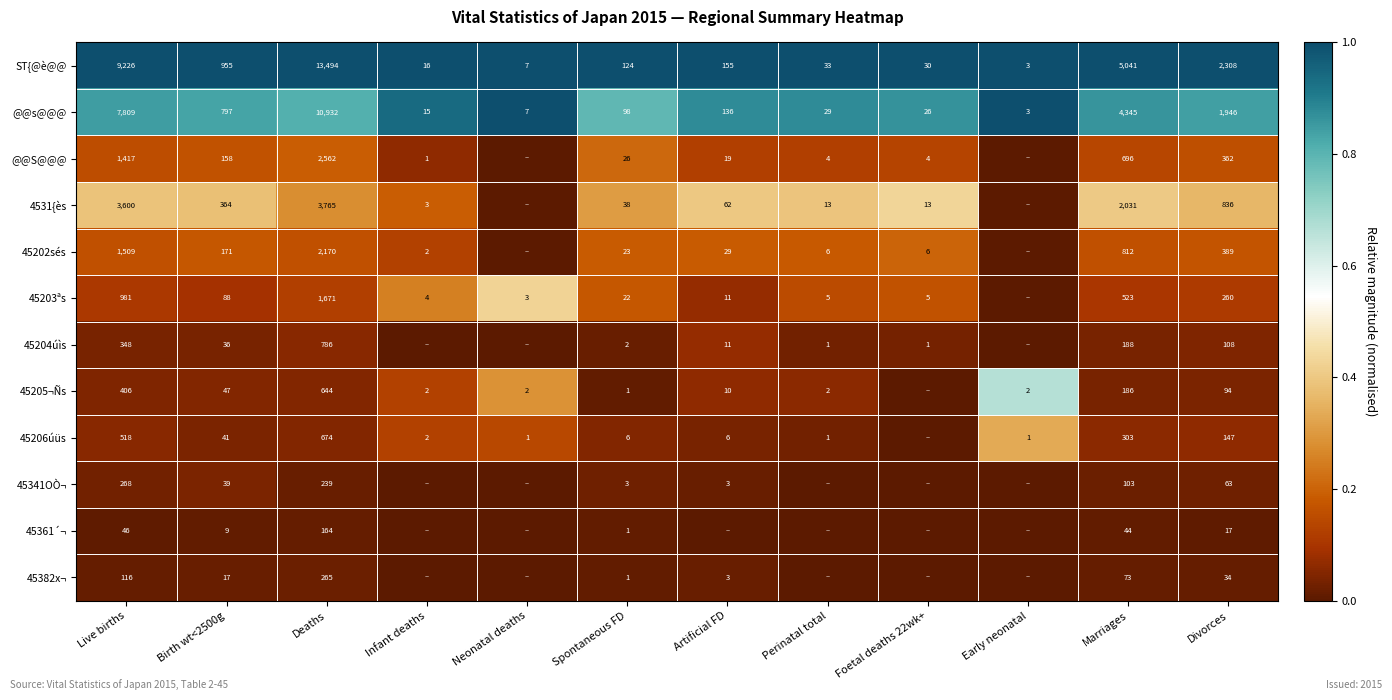

Is the value of 45206úüs at Infant deaths greater than the value of ST{@è@@ at Perinatal total?

No